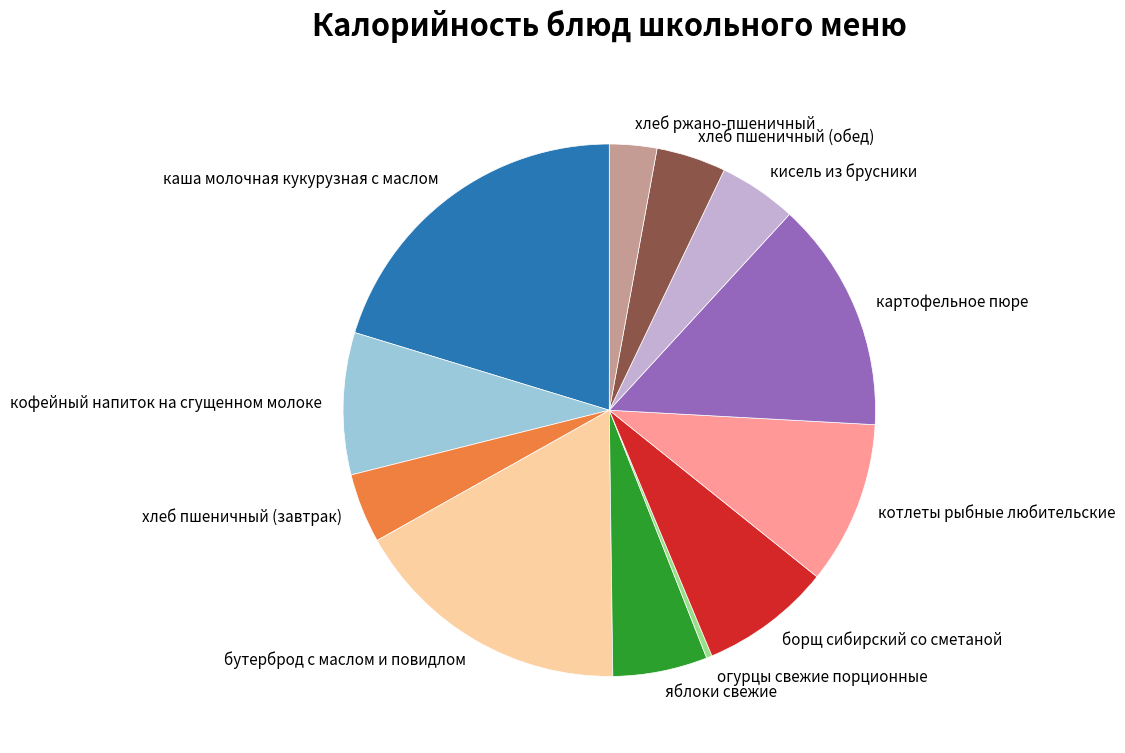

What is the smallest slice in the pie chart?

огурцы свежие порционные